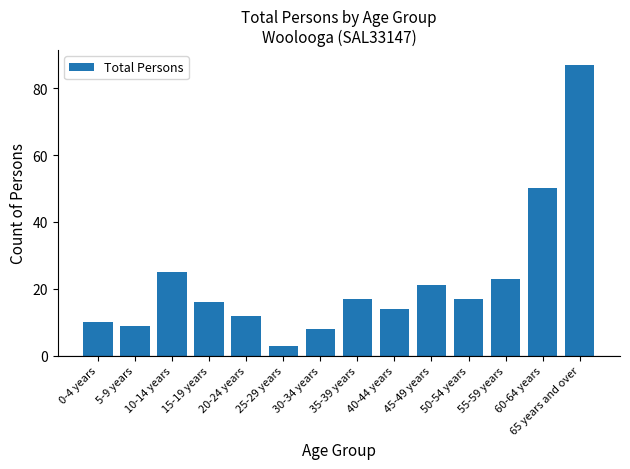

Are the bars grouped side by side (vs. stacked)?

No